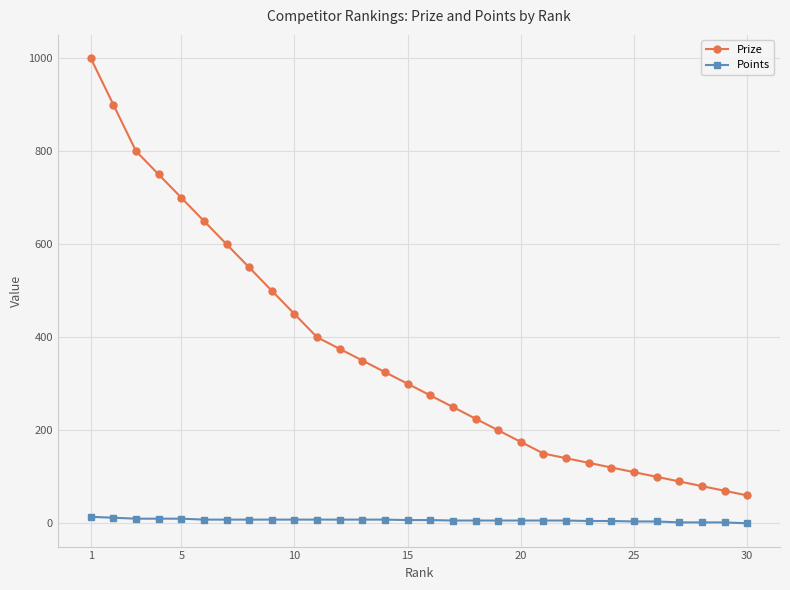

Rank the series by their average value, from lowest to highest.

Points, Prize